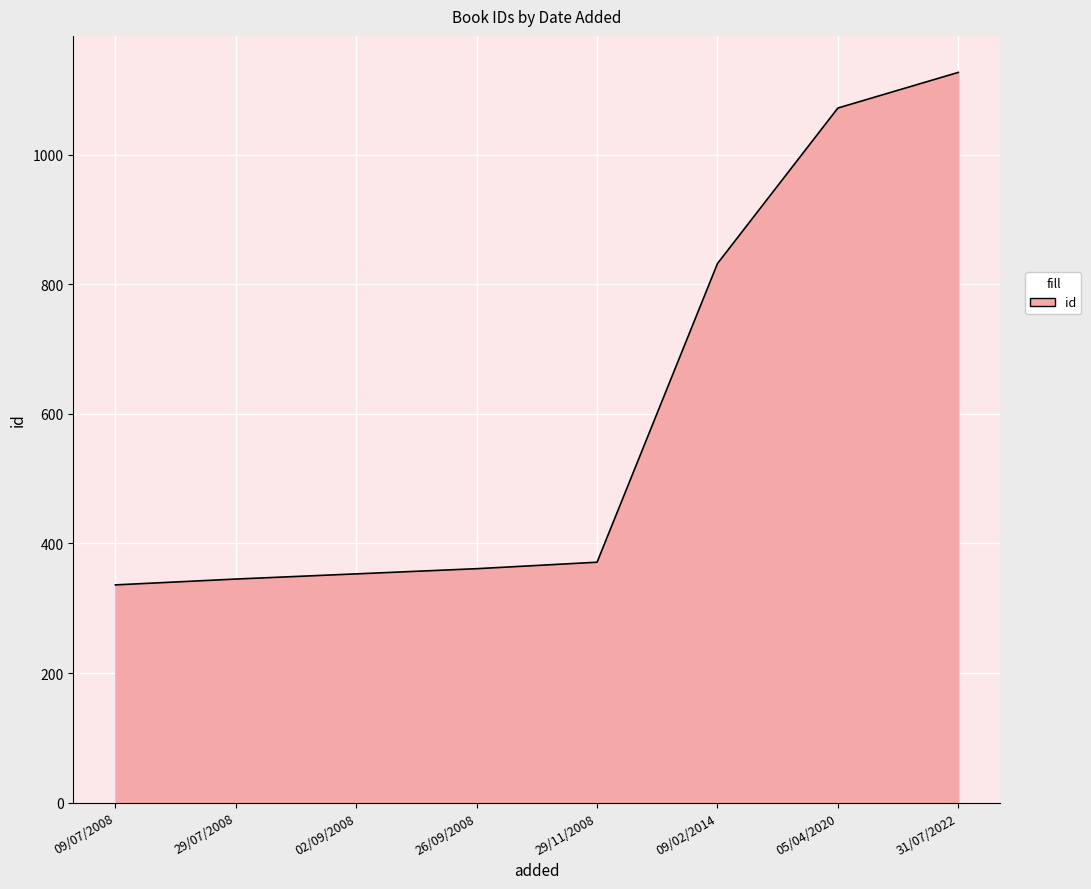

What is the difference between the values at 26/09/2008 and 31/07/2022?

766